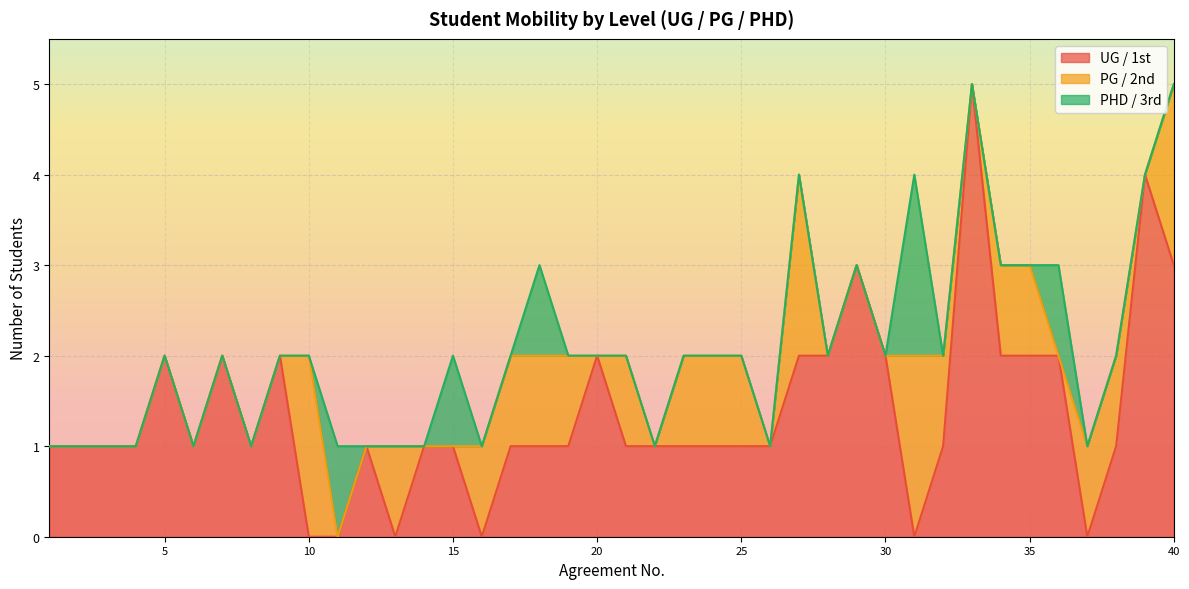

Reading right to left, list all the values displayed in this chart.

UG / 1st: 3	4	1	0	2	2	2	5	1	0	2	3	2	2	1	1	1	1	1	1	2	1	1	1	0	1	1	0	1	0	0	2	1	2	1	2	1	1	1	1
PG / 2nd: 2	0	1	1	0	1	1	0	1	2	0	0	0	2	0	1	1	1	0	1	0	1	1	1	1	0	0	1	0	0	2	0	0	0	0	0	0	0	0	0
PHD / 3rd: 0	0	0	0	1	0	0	0	0	2	0	0	0	0	0	0	0	0	0	0	0	0	1	0	0	1	0	0	0	1	0	0	0	0	0	0	0	0	0	0